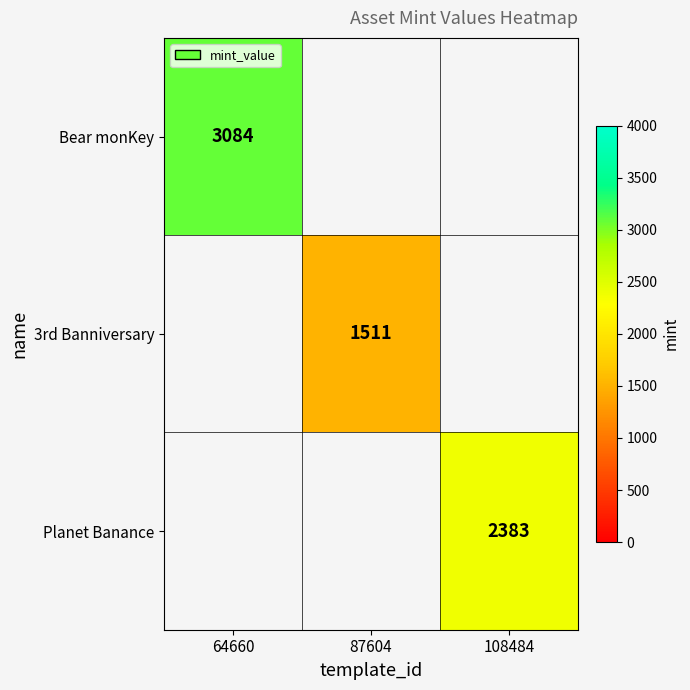

The value of Bear monKey at 64660 is 4989. True or false?

False